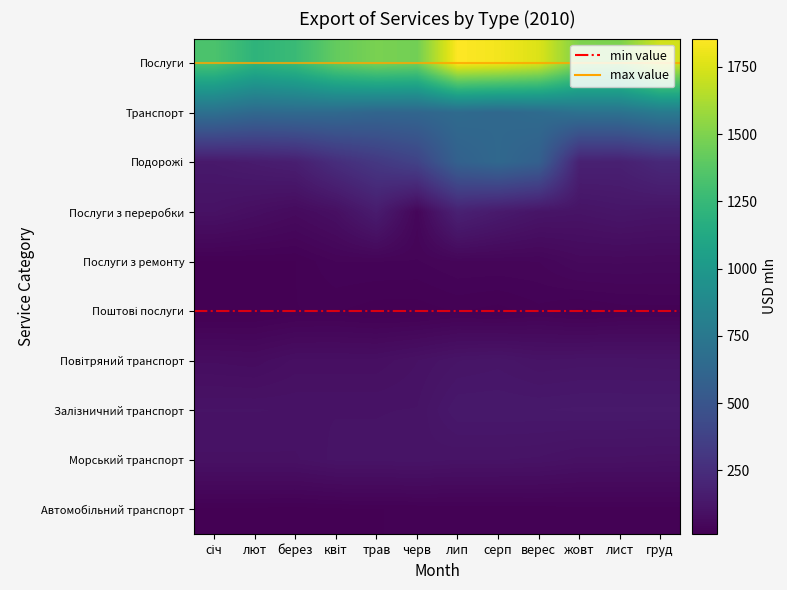

List the series in order of their peak value, lowest first.

Поштові послуги, Автомобільний транспорт, Послуги з ремонту, Морський транспорт, Повітряний транспорт, Залізничний транспорт, Послуги з переробки, Подорожі, Транспорт, Послуги